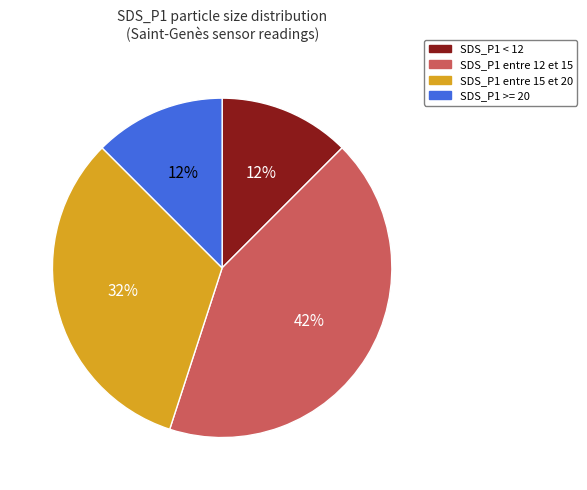

How many segments does this pie chart have?

4